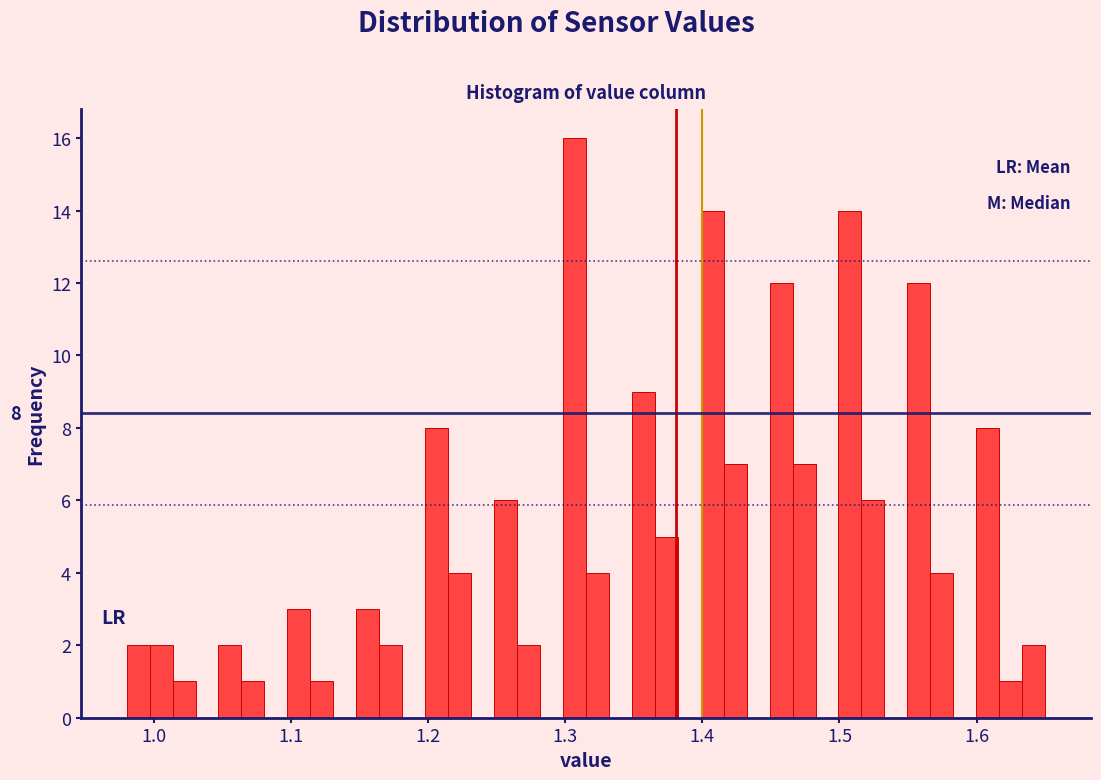

Around what value on the x-axis is the tallest bar? Give the approximate position of its centre, as read against the axis.

1.31